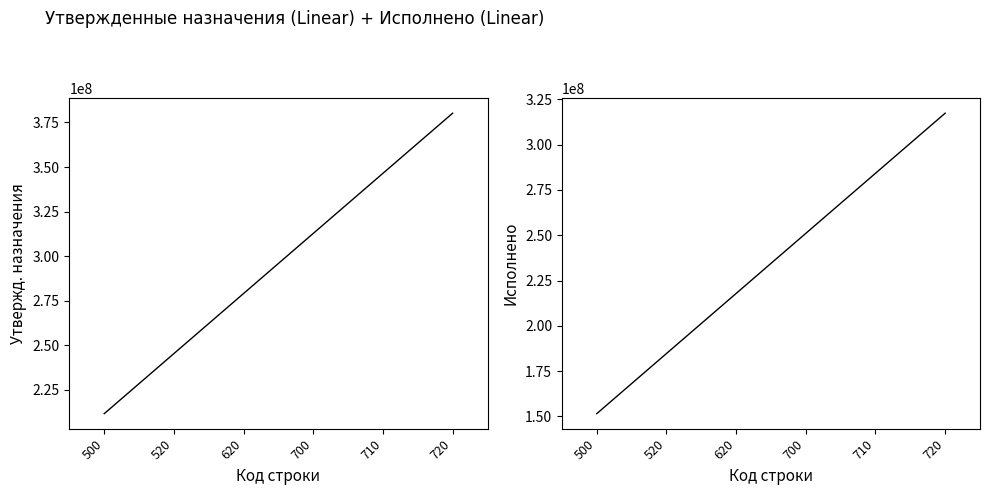

At which label does Исполнено (консол. бюджет) first exceed 251049544?

700